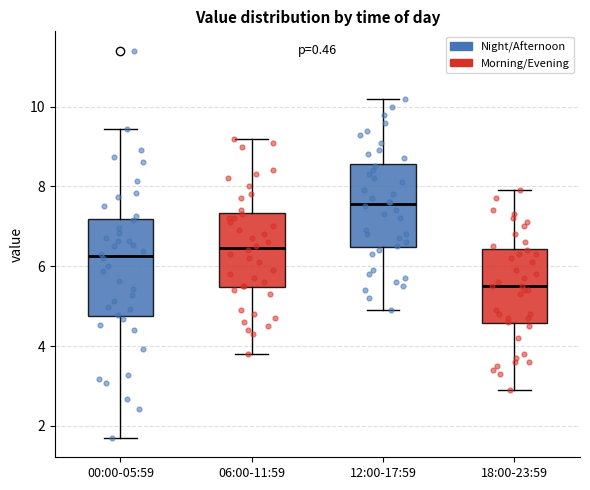

Comparing the boxes themselves (not the whiskers), which one is the tallest?

00:00-05:59